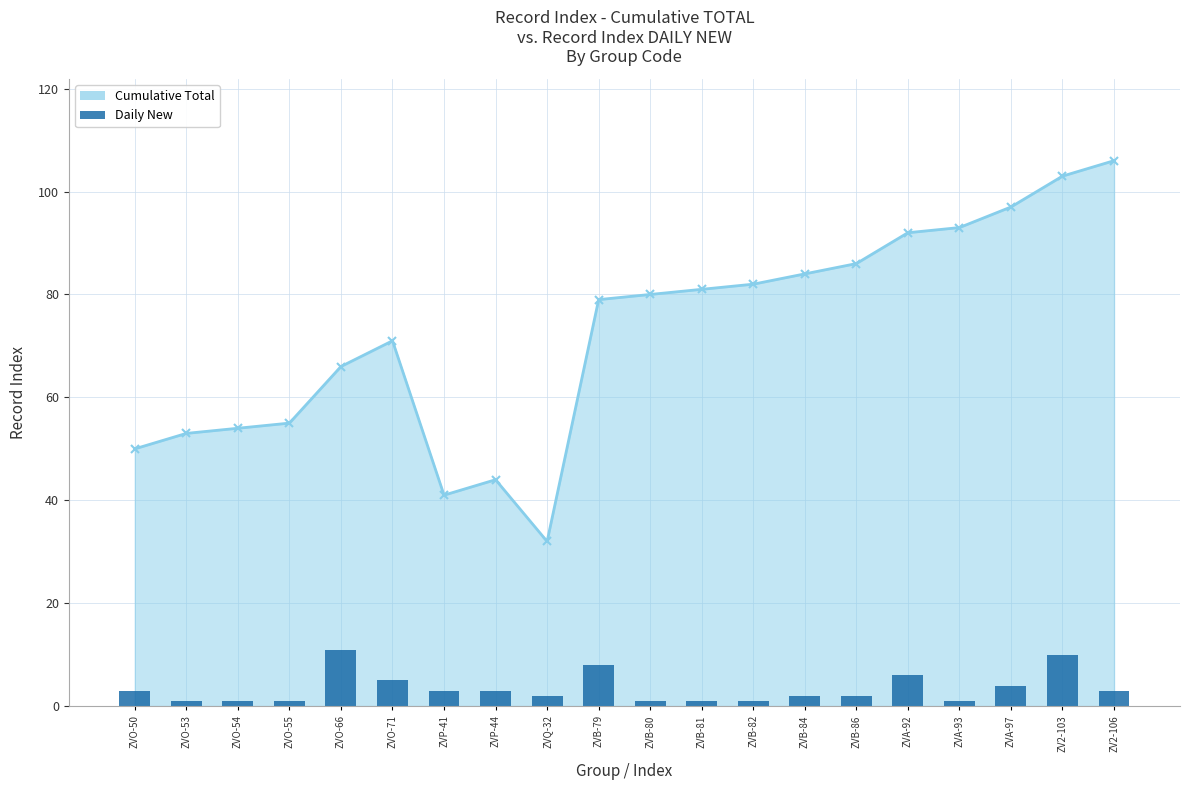

How many categories are shown in the chart?

20